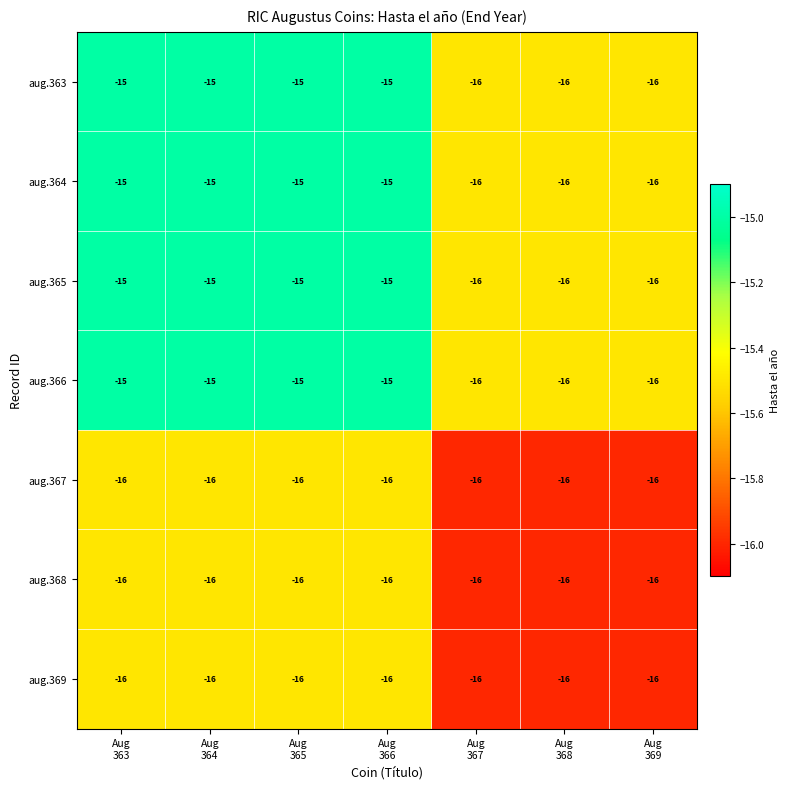

How many aug.365 values are between -16 and -15?

7